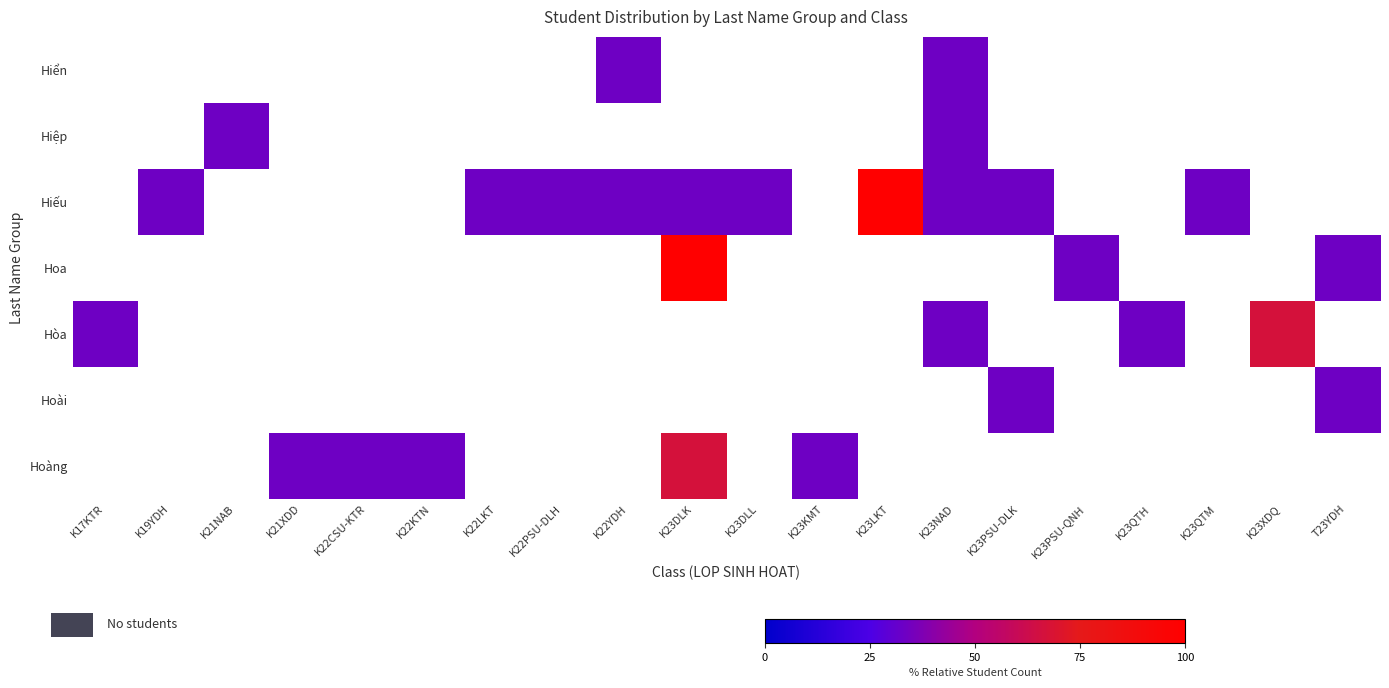

How many series are shown in this chart?

7